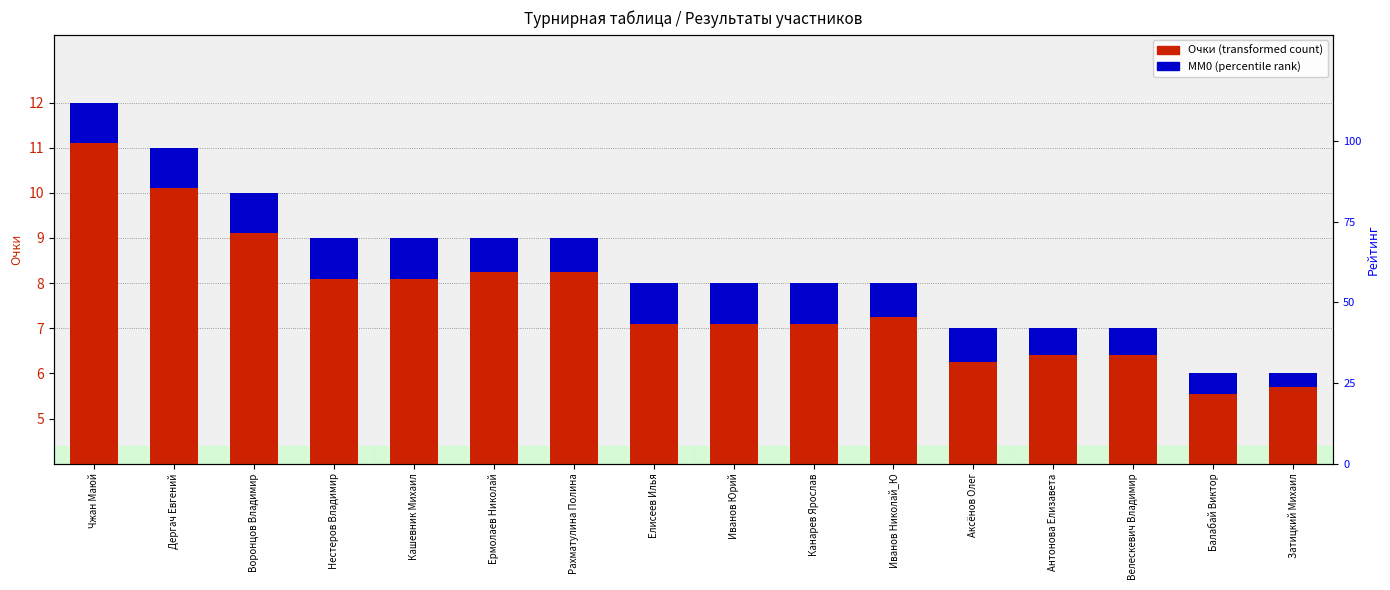

Which label corresponds to the largest value in the chart?

Чжан Маюй